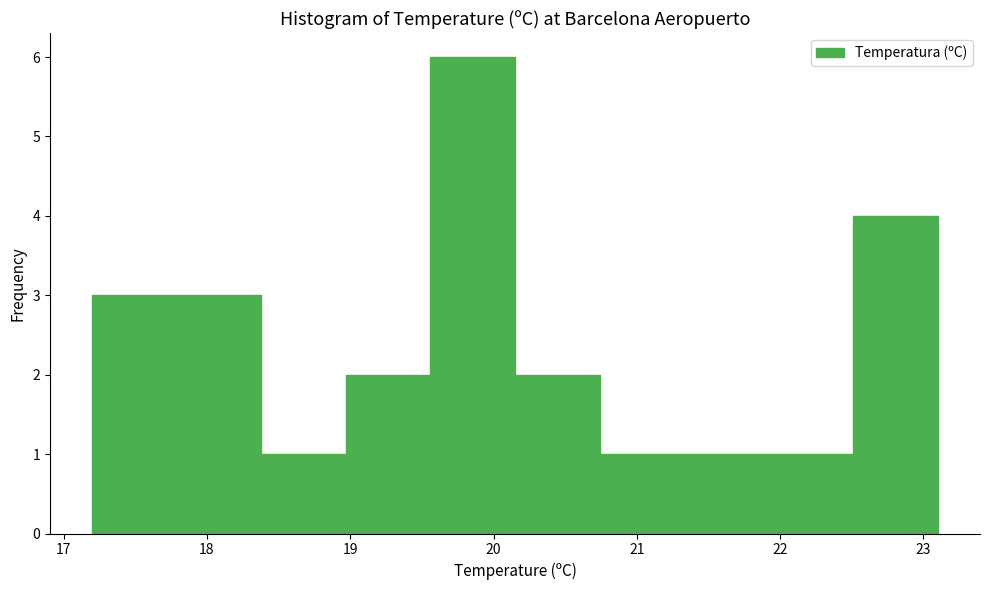

Which range on the x-axis has the tallest bar?

19.56 to 20.15